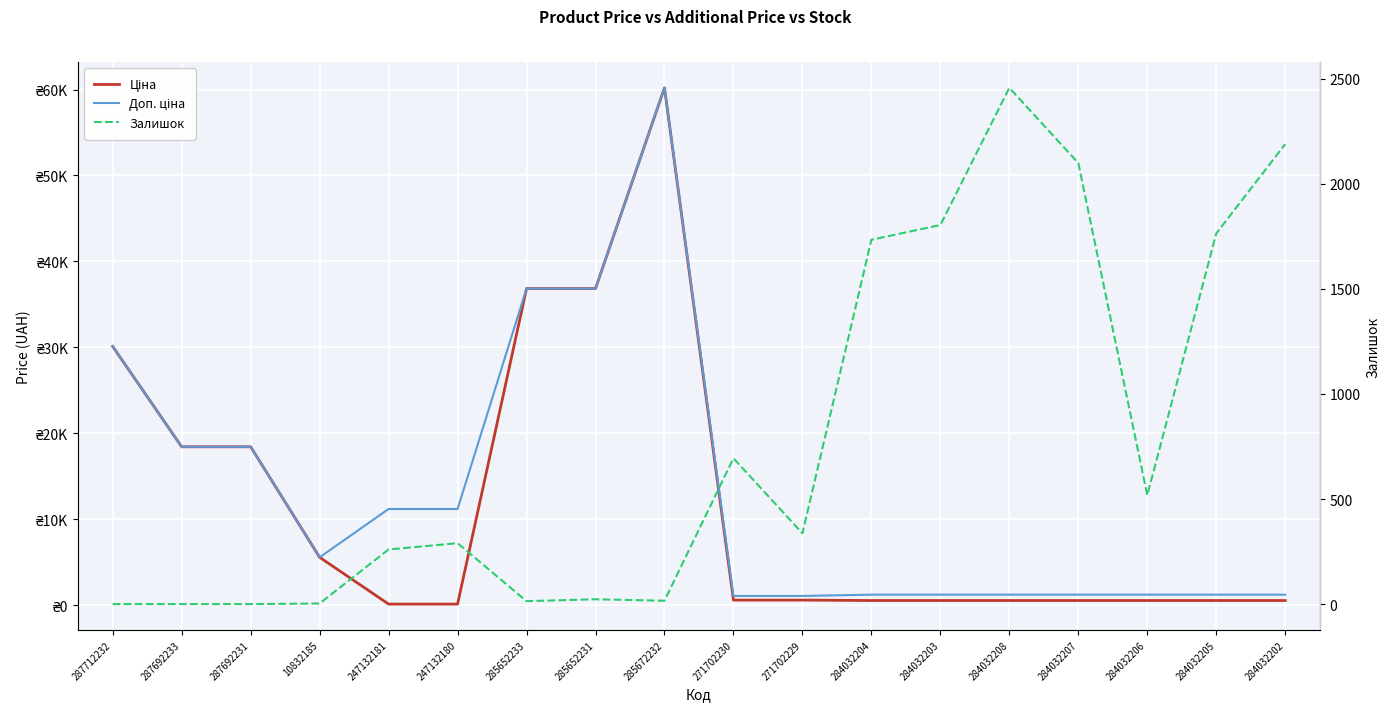

What is the sum of the Ціна values at 284032205 and 271702230?

1106.3